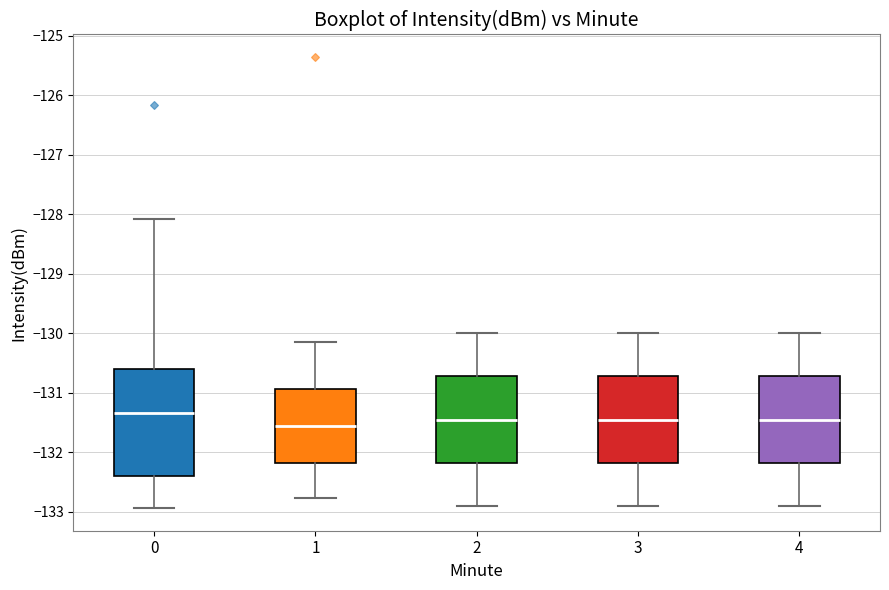

Reading left to right, read every box against the y-axis: the position of its median line, the range the box covers, and the ends of its whiskers. The values are not printed on the chart, so give them approximately, as read against the axis.

0: median -131.3, box -132.4 to -130.6, whiskers -132.9 to -128.1
1: median -131.5, box -132.2 to -130.9, whiskers -132.8 to -130.1
2: median -131.4, box -132.2 to -130.7, whiskers -132.9 to -130.0
3: median -131.4, box -132.2 to -130.7, whiskers -132.9 to -130.0
4: median -131.4, box -132.2 to -130.7, whiskers -132.9 to -130.0